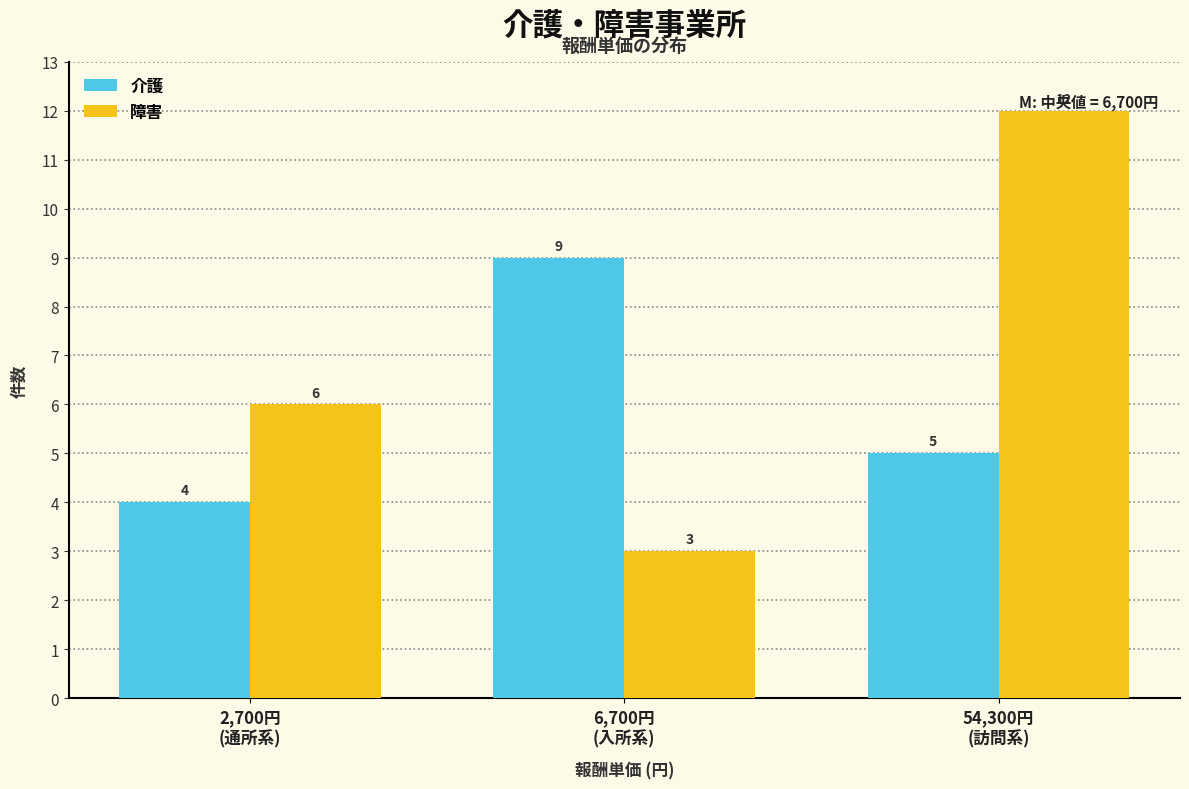

Reading left to right, transcribe all the data shown in this chart.

介護: 4	9	5
障害: 6	3	12